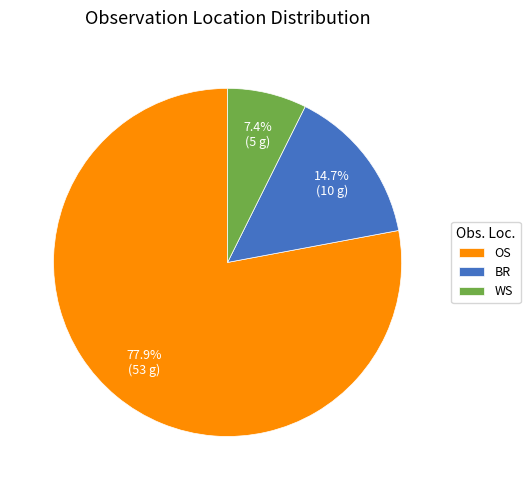

Count the number of slices in the pie.

3